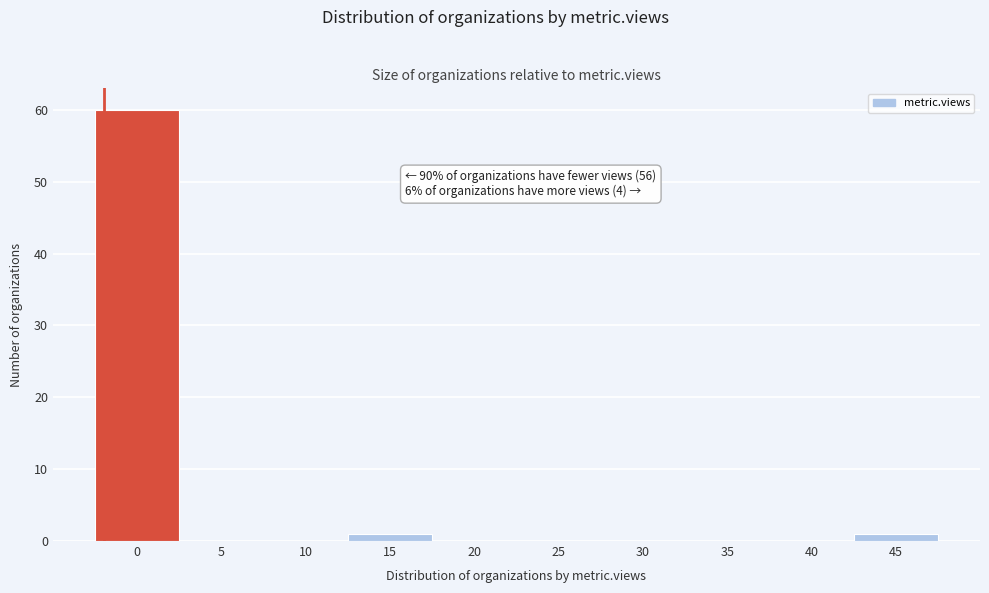

Reading left to right, what are all the values shown in this chart?

0=60	5=0	10=0	15=1	20=0	25=0	30=0	35=0	40=0	45=1